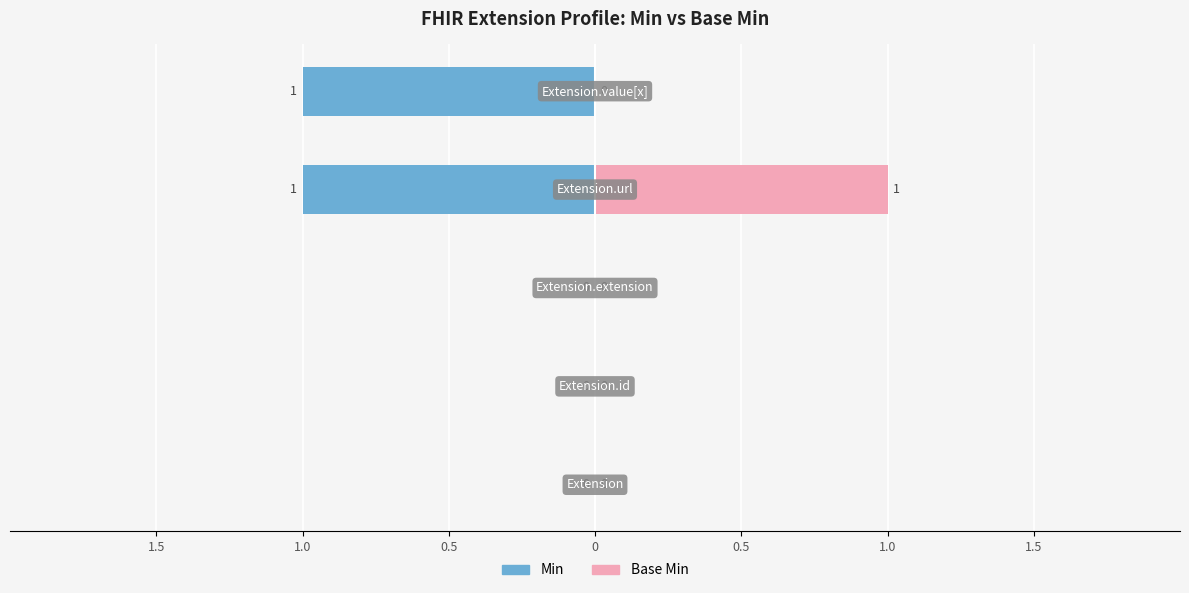

Where is Base Min nearest to the value 0?

Extension